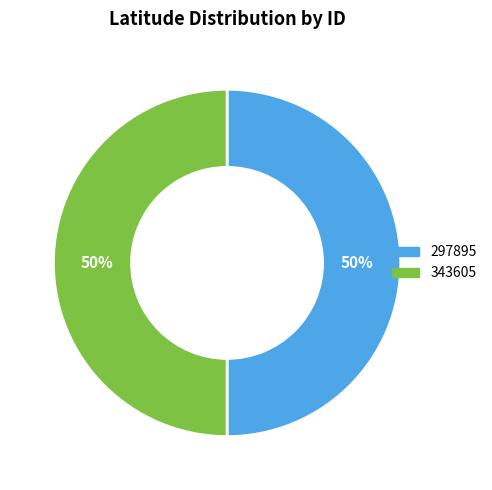

Approximately how many times larger is the value at 343605 compared to 297895?

1.0